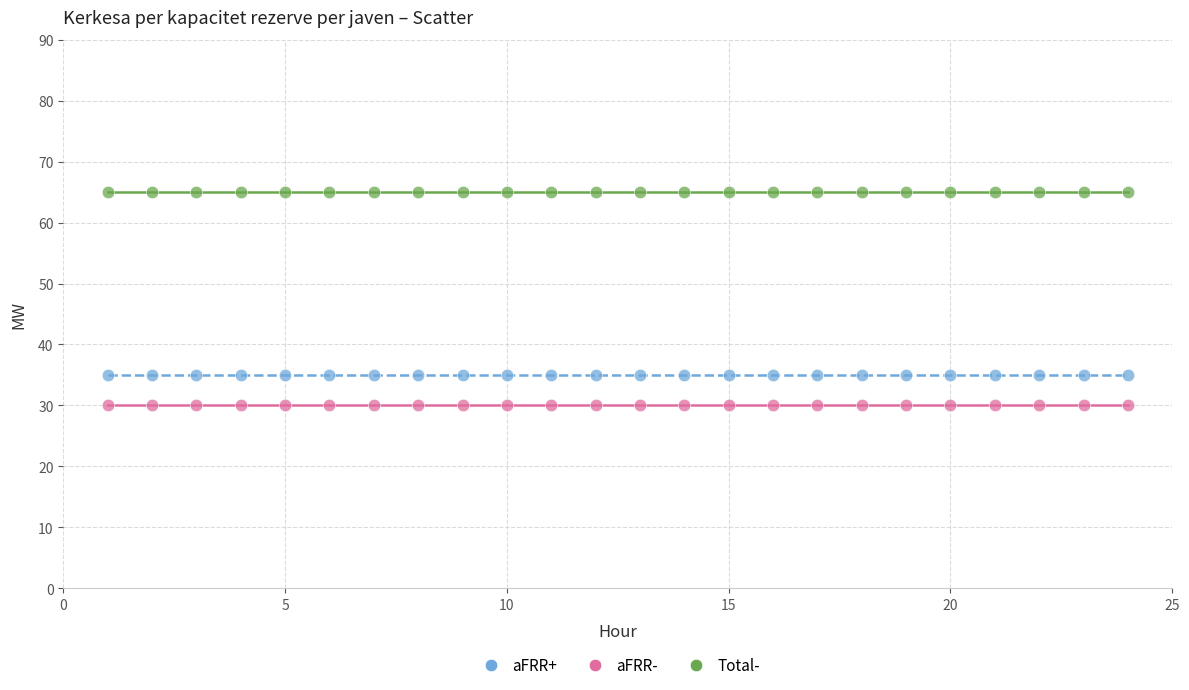

Which series reaches the maximum Y coordinate?

Total-